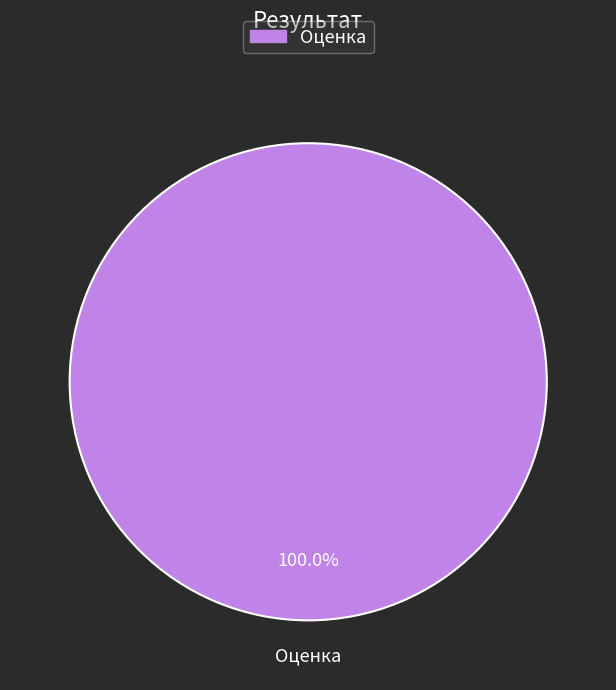

Does any single category account for the majority?

Yes